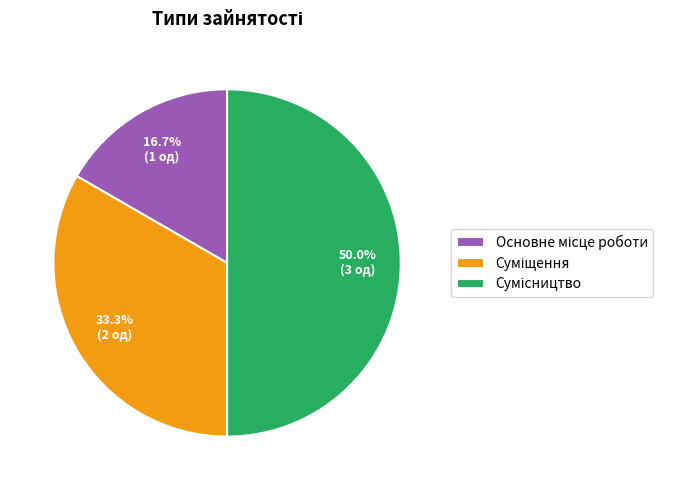

How many segments does this pie chart have?

3